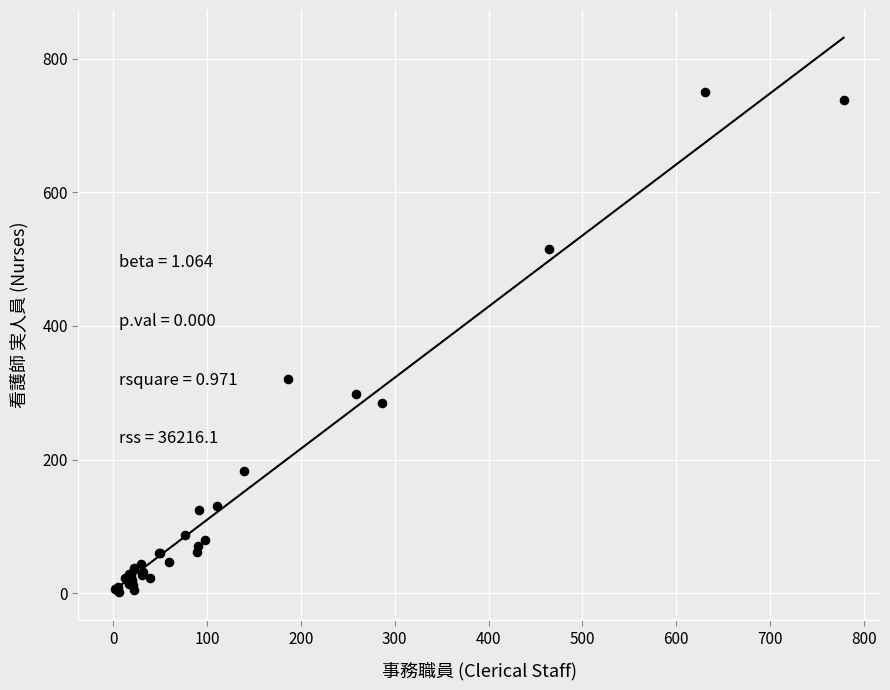

What Y value in the scatter plot is closest to 375?

320